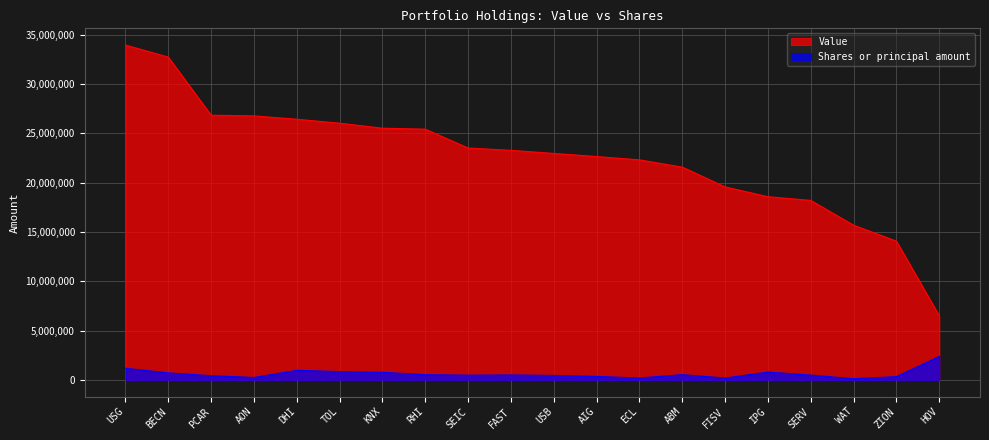

Where does the Shares or principal amount series first go above 495225?

USG